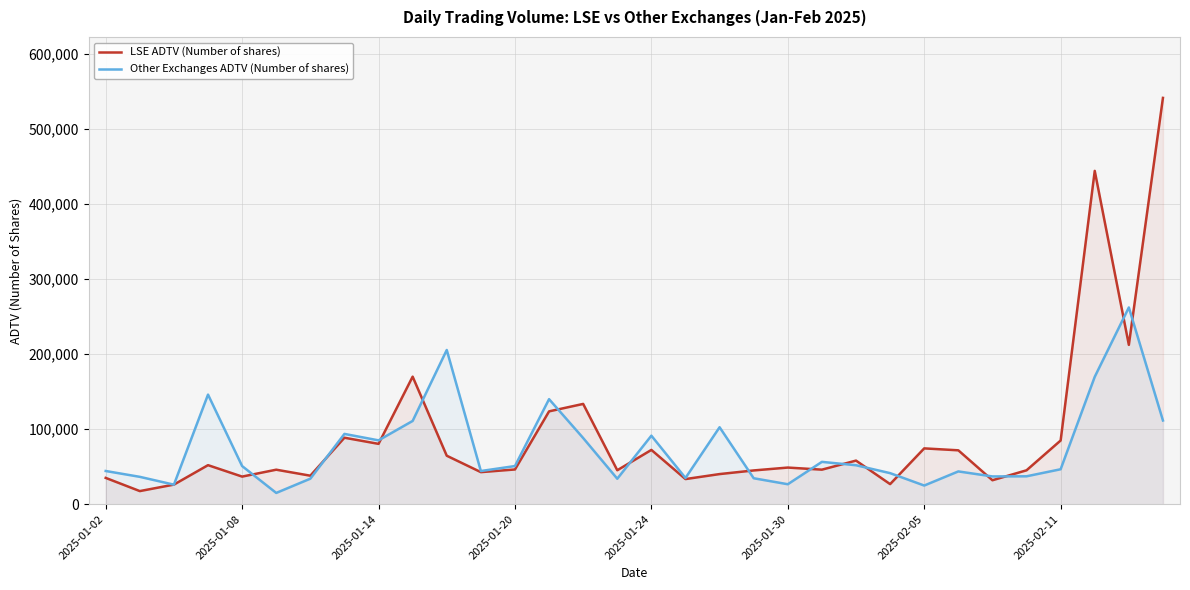

What is the difference between the LSE ADTV (Number of shares) values at 2025-01-20 and 2025-01-02?

11234